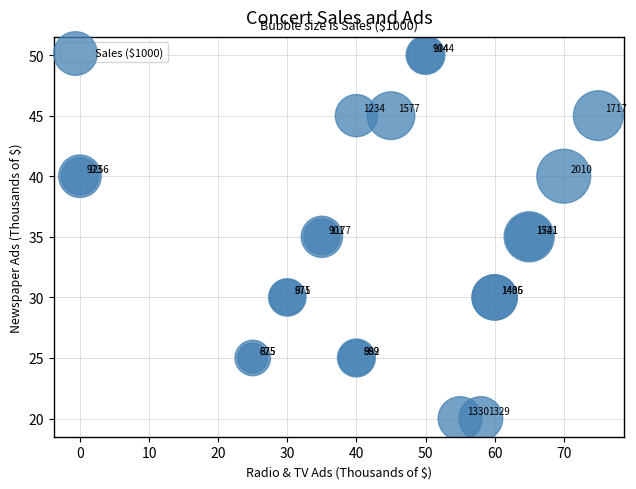

What Y value in the scatter plot is closest to 35?

35